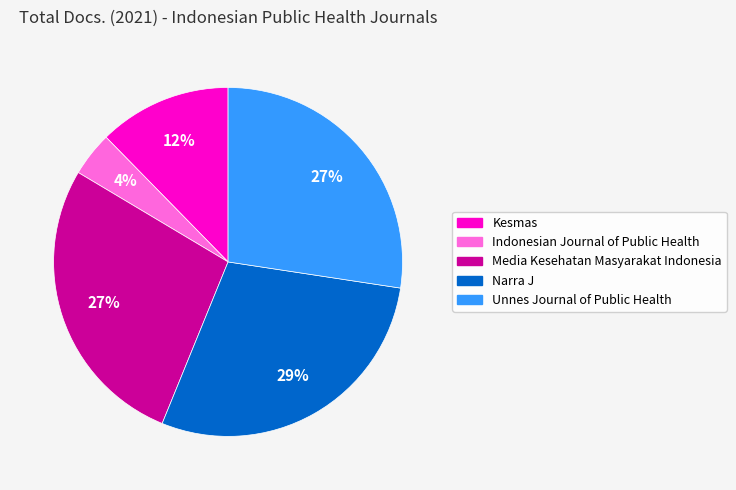

Combined, do Media Kesehatan Masyarakat Indonesia and Unnes Journal of Public Health account for over 50%?

Yes